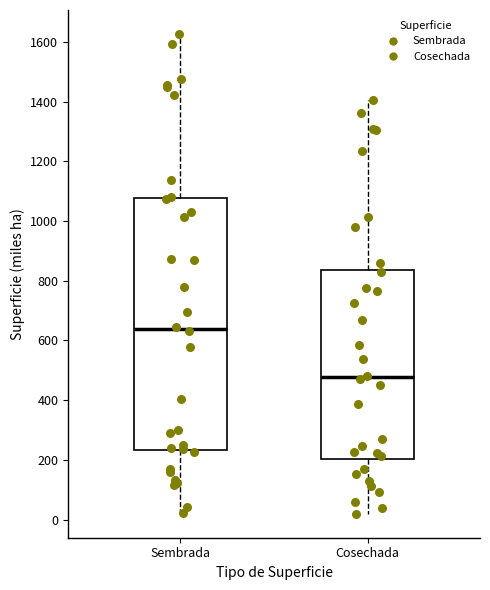

Reading left to right, read every box against the y-axis: the position of its median line, the range the box covers, and the ends of its whiskers. The values are not printed on the chart, so give them approximately, as read against the axis.

Sembrada: median 640, box 240 to 1080, whiskers 20 to 1620
Cosechada: median 480, box 200 to 840, whiskers 20 to 1400